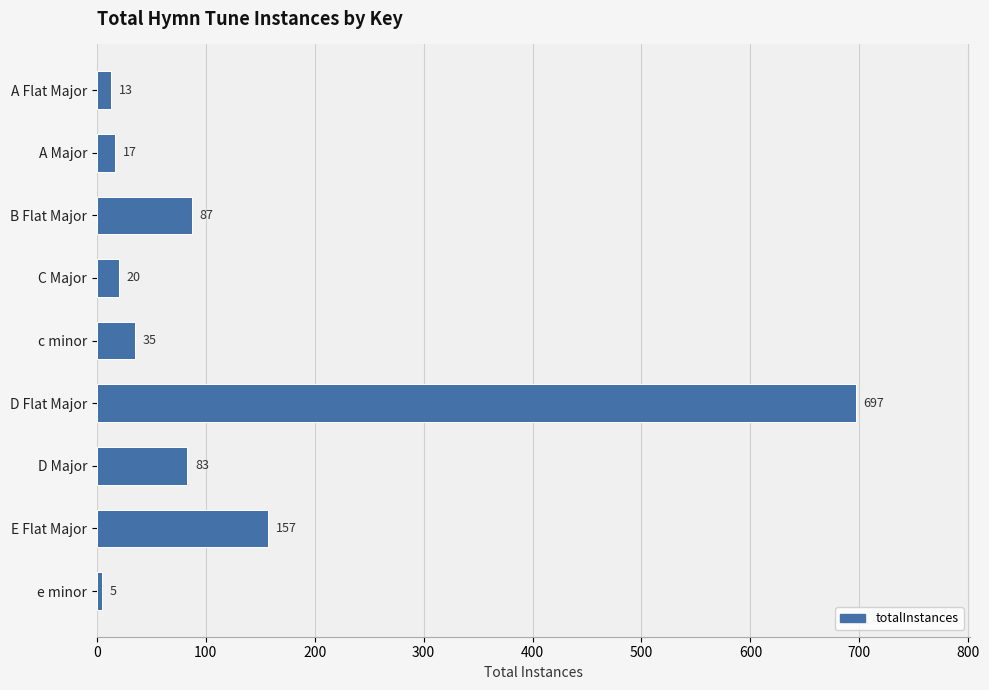

Reading bottom to top, extract all data points from this chart.

5	157	83	697	35	20	87	17	13